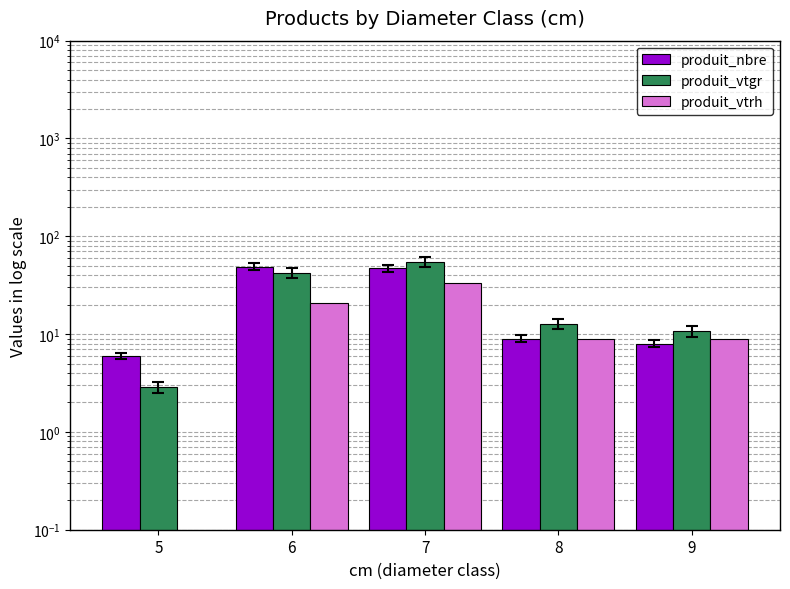

What is the sum of all produit_vtrh values?

72.0